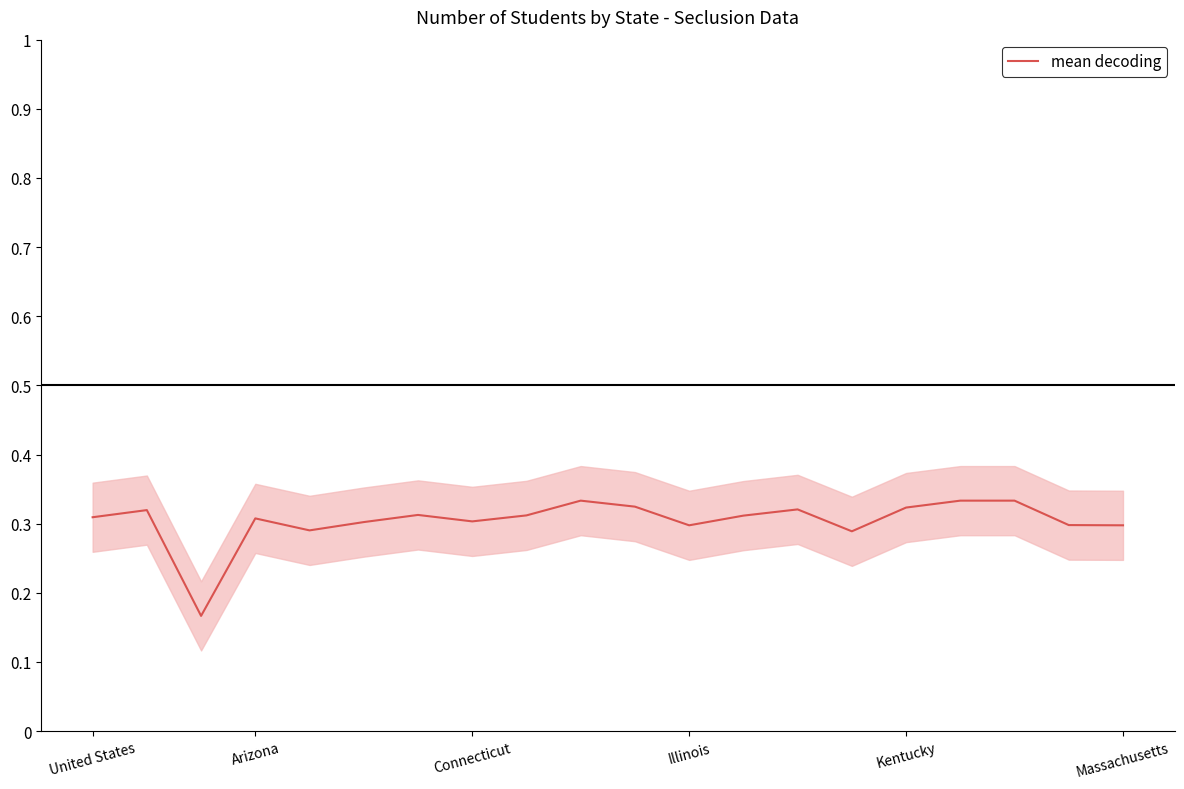

Reading right to left, extract all data points from this chart.

0.3	0.3	0.3	0.3	0.3	0.3	0.3	0.3	0.3	0.3	0.3	0.3	0.3	0.3	0.3	0.3	0.3	0.2	0.3	0.3